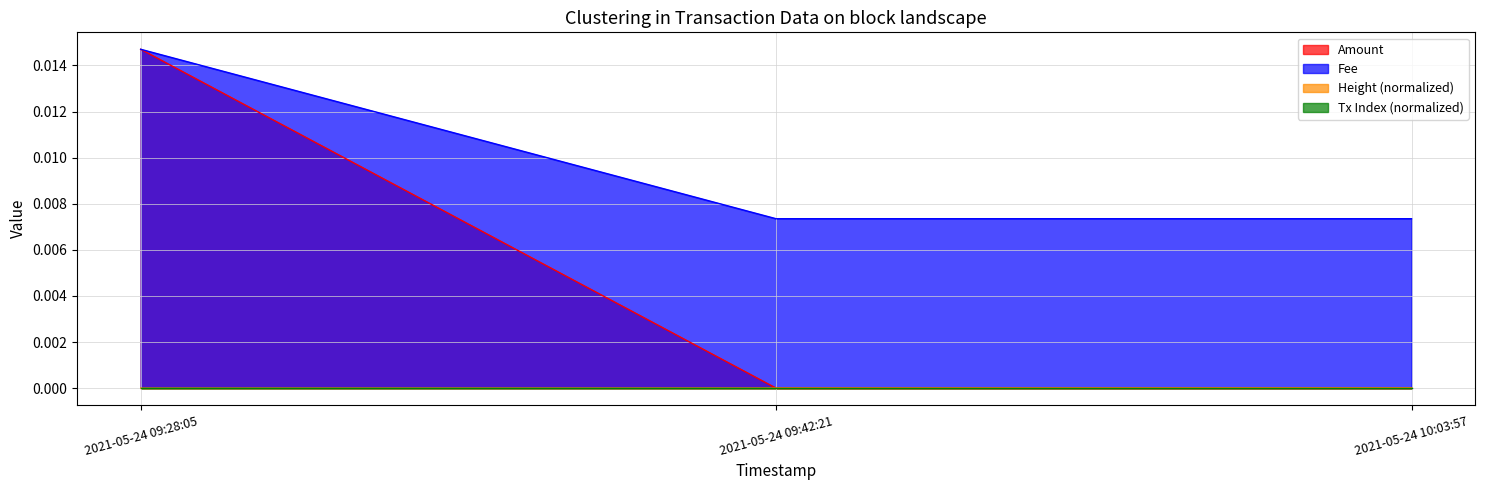

Does the chart have visible grid lines?

Yes